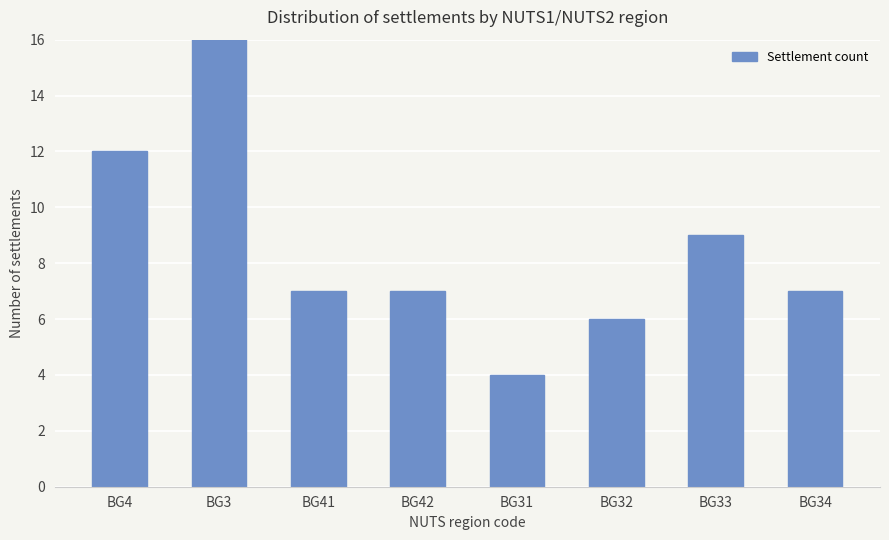

Between BG34 and BG33, which is larger?

BG33